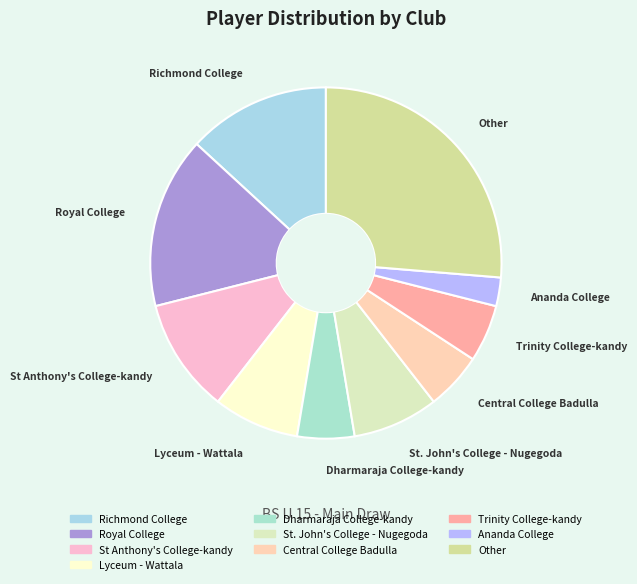

Is the sum of St Anthony's College-kandy and St. John's College - Nugegoda greater than half?

No